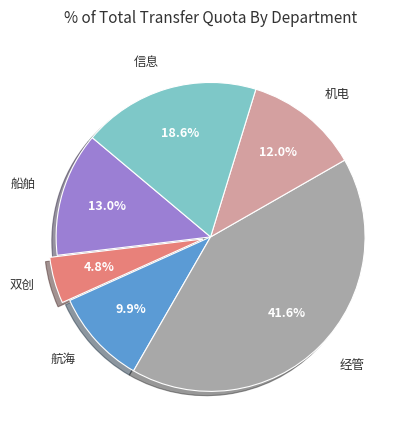

Count the number of slices in the pie.

6